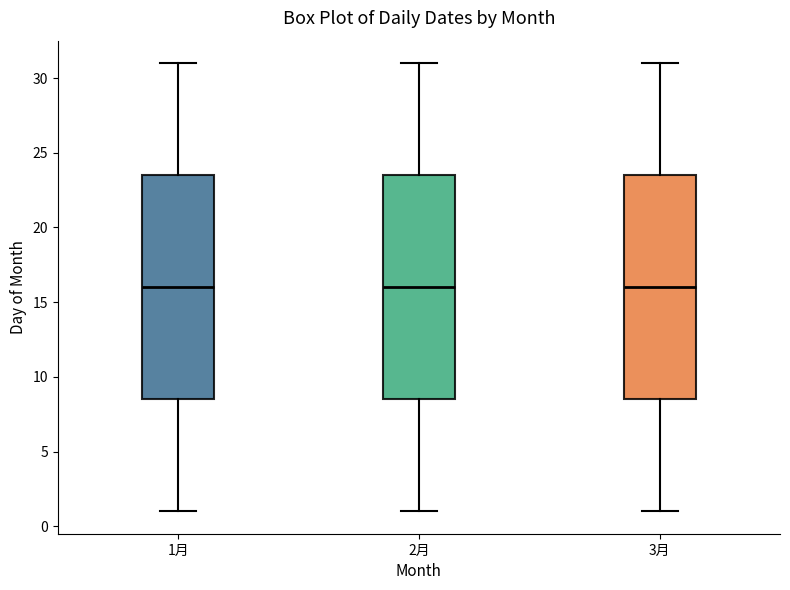

Reading left to right, transcribe this box plot: for each box, give where its median line is, the range the box spans, and where its two whiskers end, as read against the y-axis. The values are not printed on the chart, so give them approximately, as read against the axis.

1月: median 16.0, box 8.5 to 23.5, whiskers 1.0 to 31.0
2月: median 16.0, box 8.5 to 23.5, whiskers 1.0 to 31.0
3月: median 16.0, box 8.5 to 23.5, whiskers 1.0 to 31.0